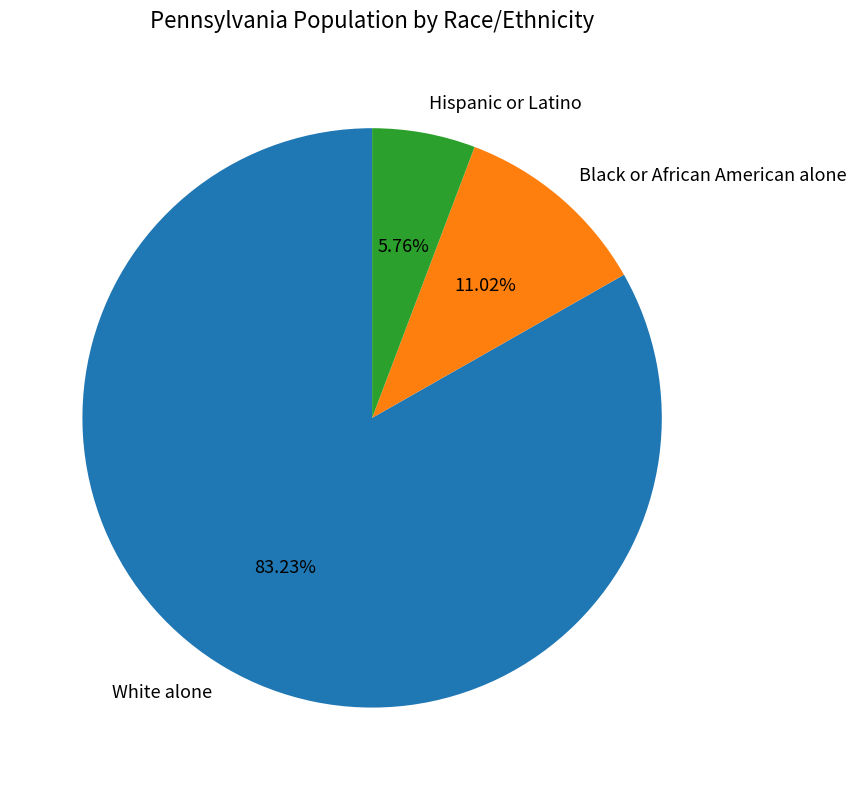

To the nearest percent, what percentage of the pie is White alone?

83%